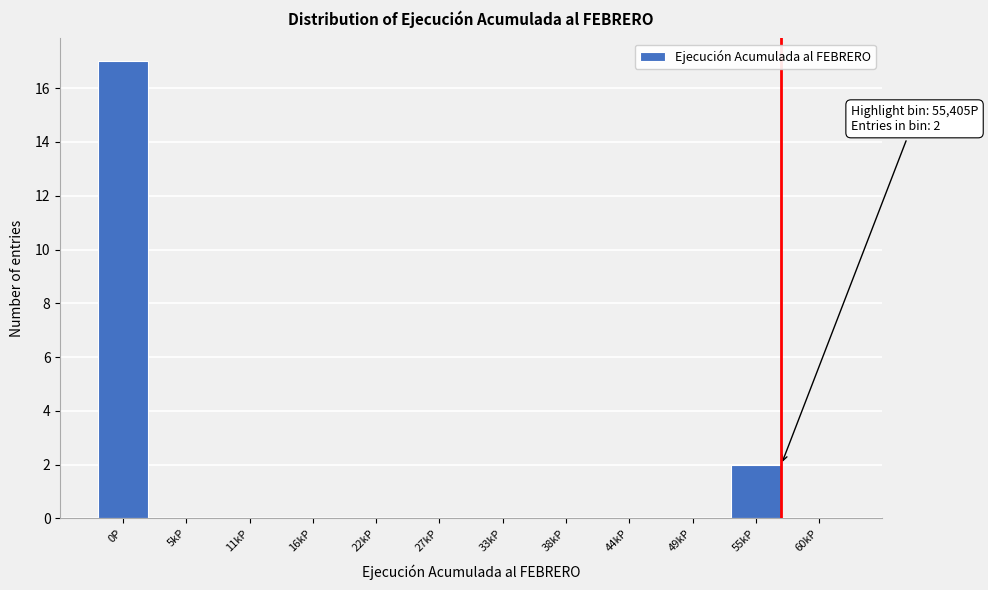

Reading right to left, what are all the values shown in this chart?

60kP=0	55kP=2	49kP=0	44kP=0	38kP=0	33kP=0	27kP=0	22kP=0	16kP=0	11kP=0	5kP=0	0P=17